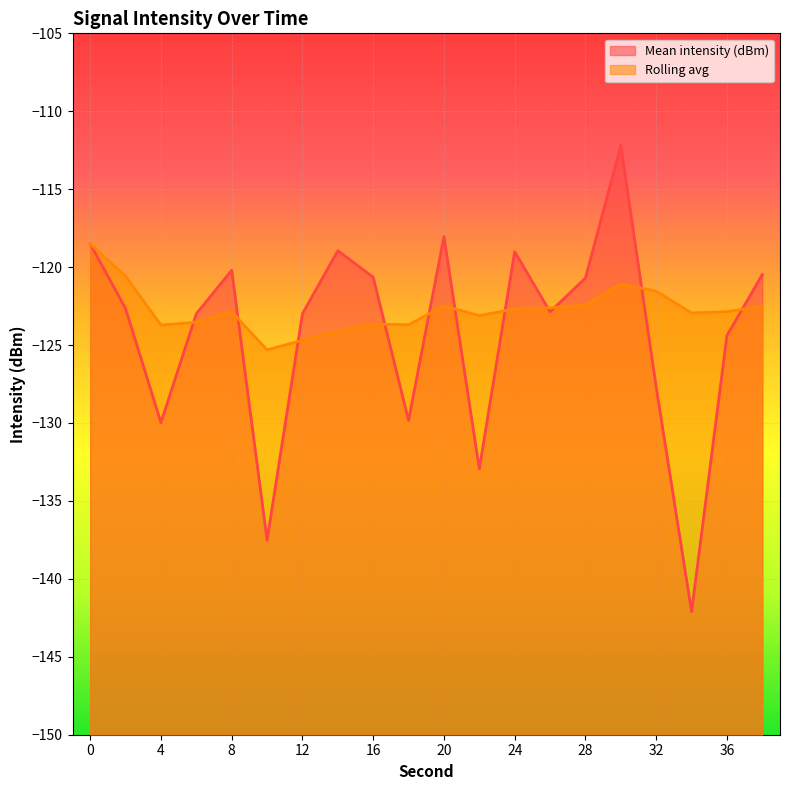

What is the value of the Mean intensity (dBm) point at the 8th from the left?

-118.9